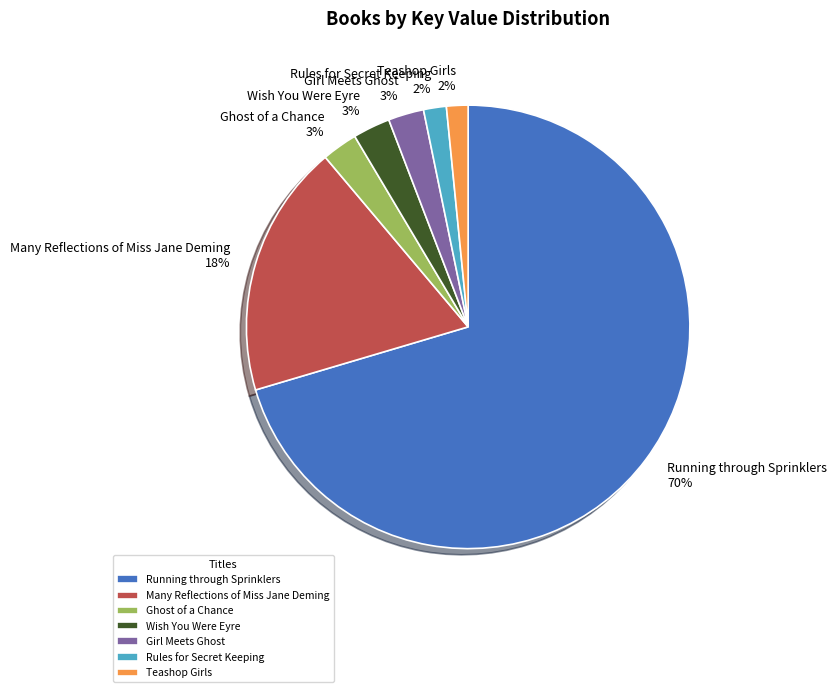

True or false: Rules for Secret Keeping accounts for 2% of the total.

True